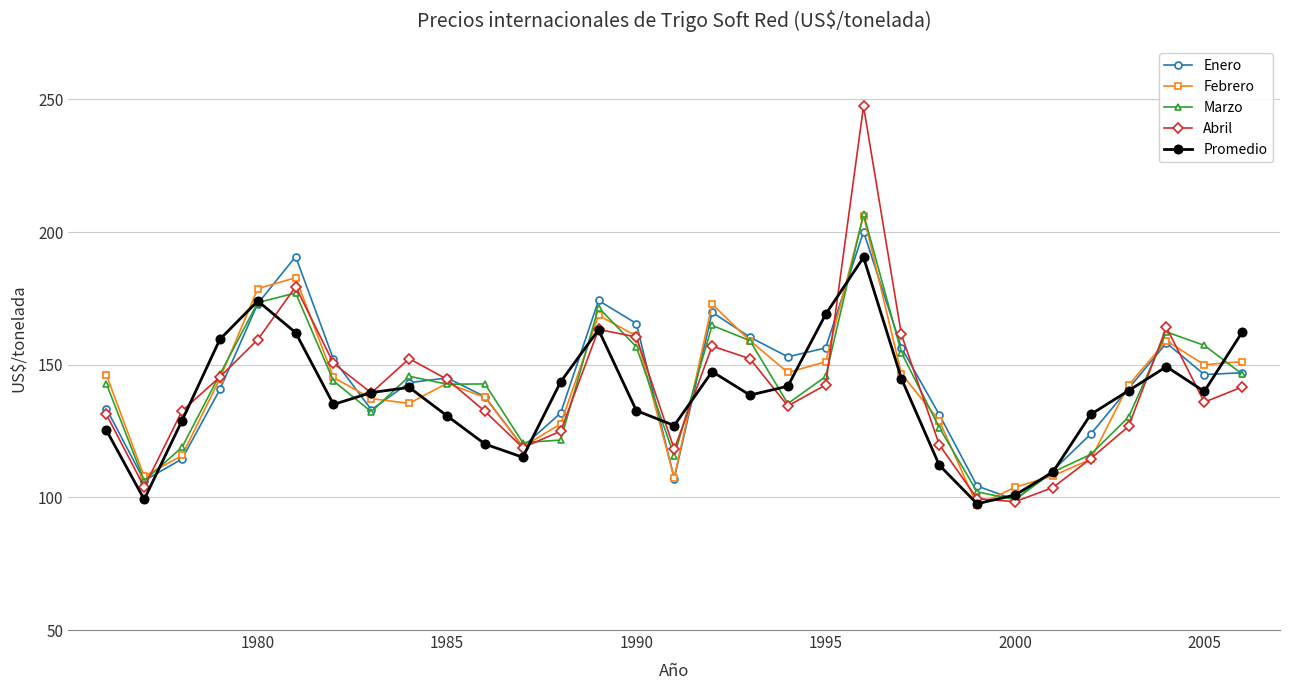

What is the highest value of the Abril series?

247.5